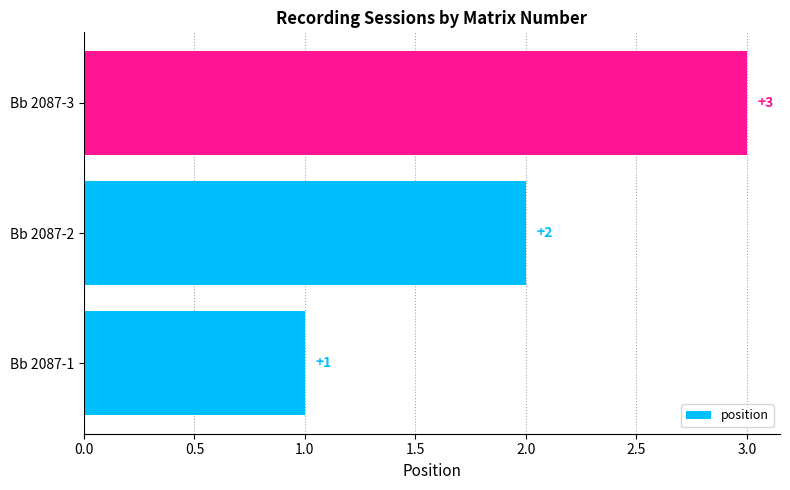

The value at Bb 2087-1 is 1. True or false?

True